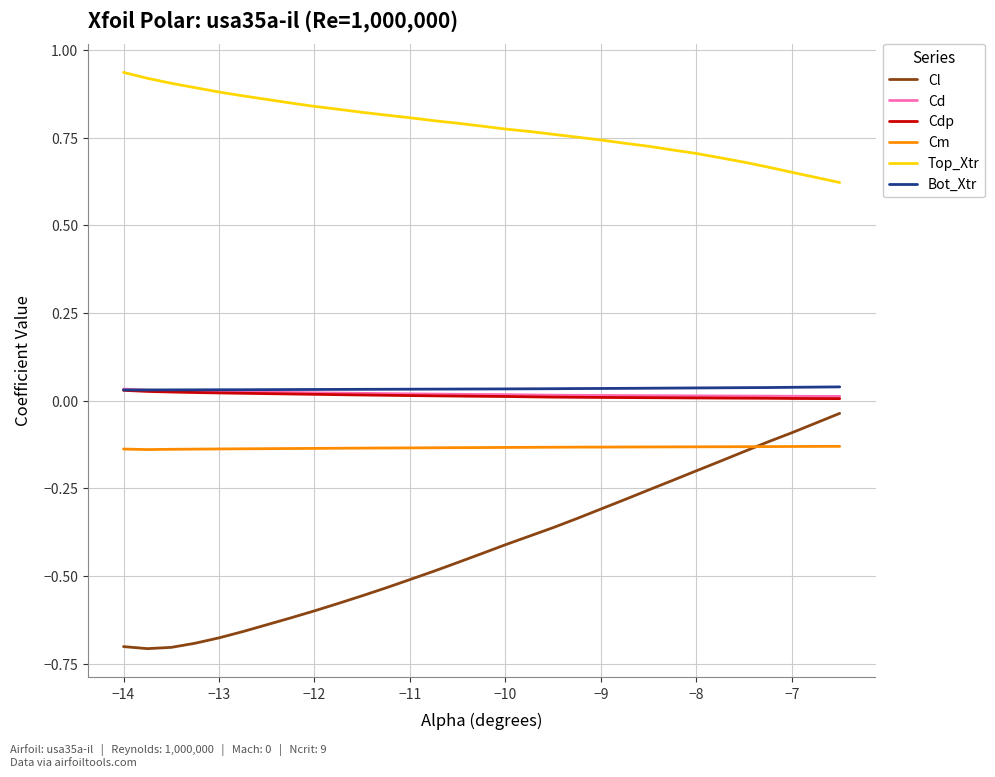

How many Bot_Xtr values are between 0 and 1?

30